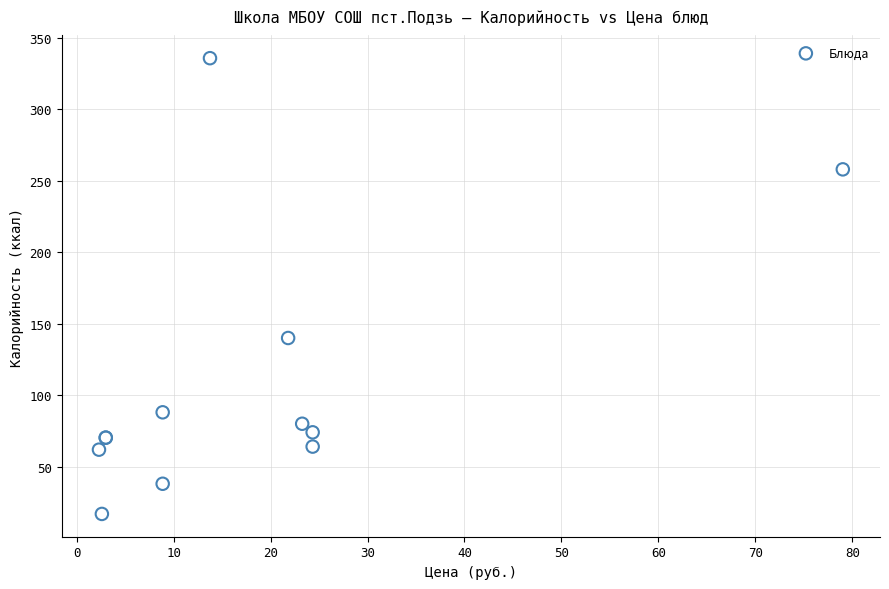

What Y value in the scatter plot is closest to 176?

140.0